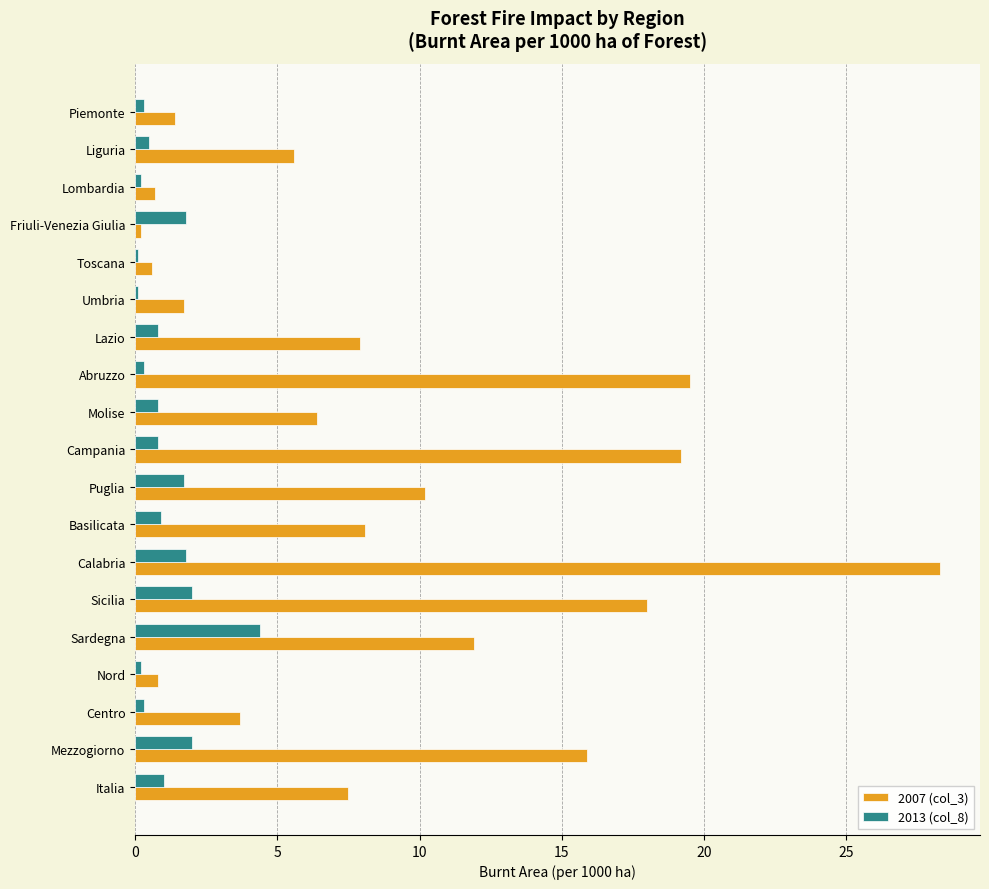

What value does the 2007 (col_3) series have at Mezzogiorno?

15.9